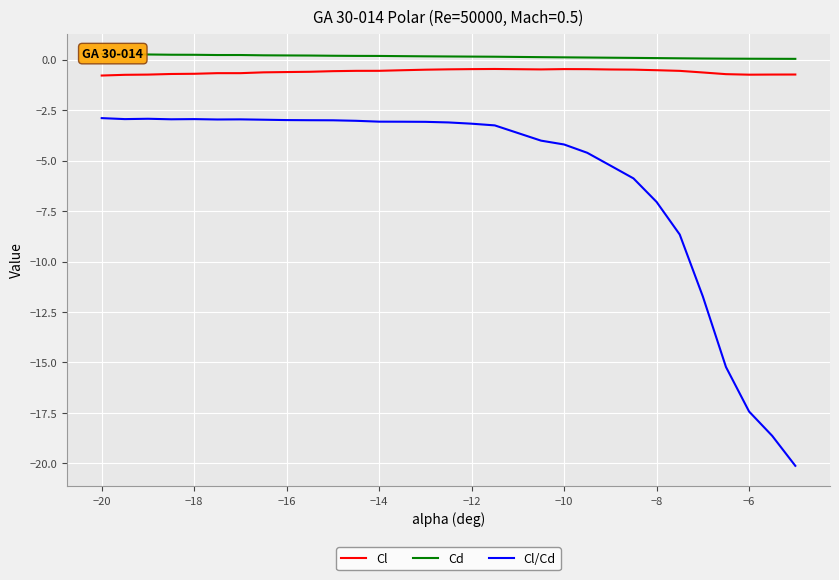

Rank the series by their maximum value, from highest to lowest.

Cd, Cl, Cl/Cd